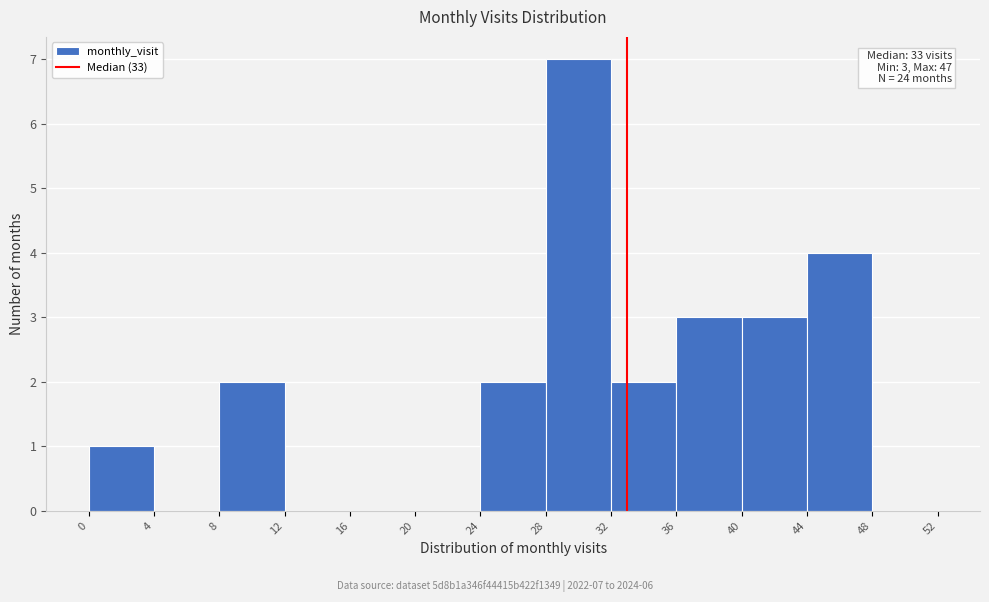

Over which range of the x-axis is the bar tallest?

28 to 32